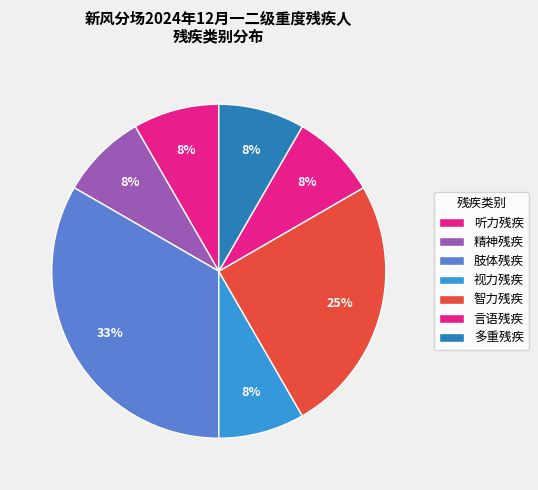

Which category has the smallest portion of the pie?

听力残疾